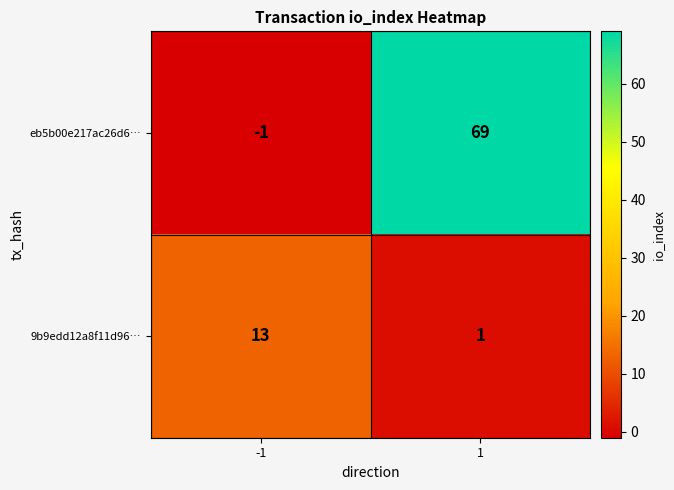

What is the maximum value shown in the chart?

69